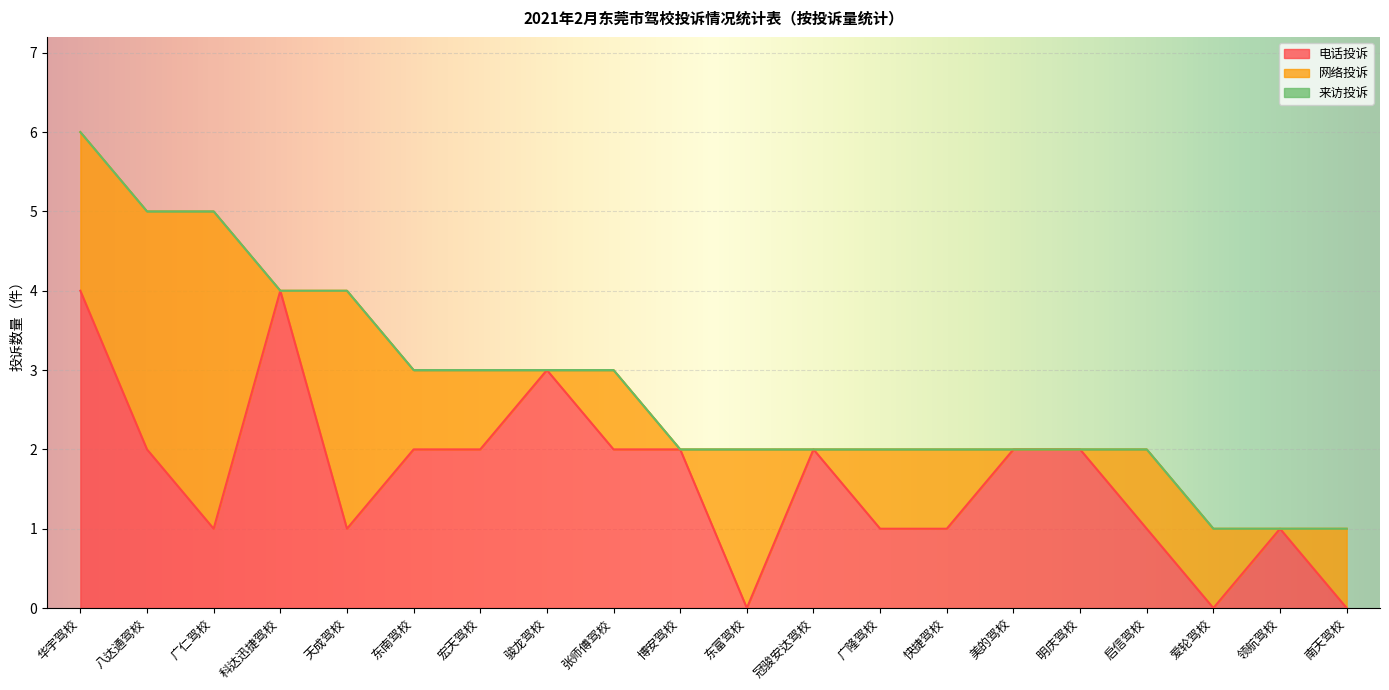

True or false: 来访投诉 has more than 1 interior local peaks.

False